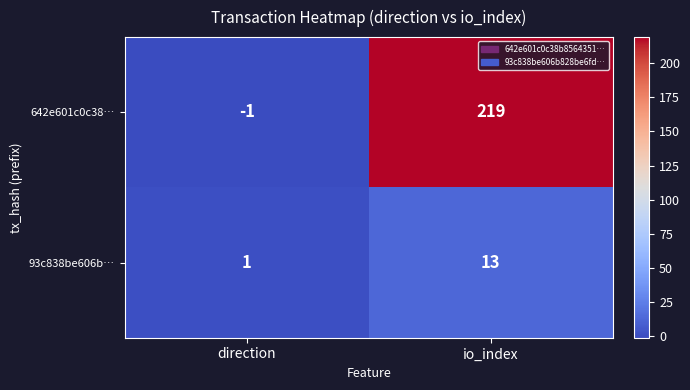

Which series has the widest spread of values?

642e601c0c38…